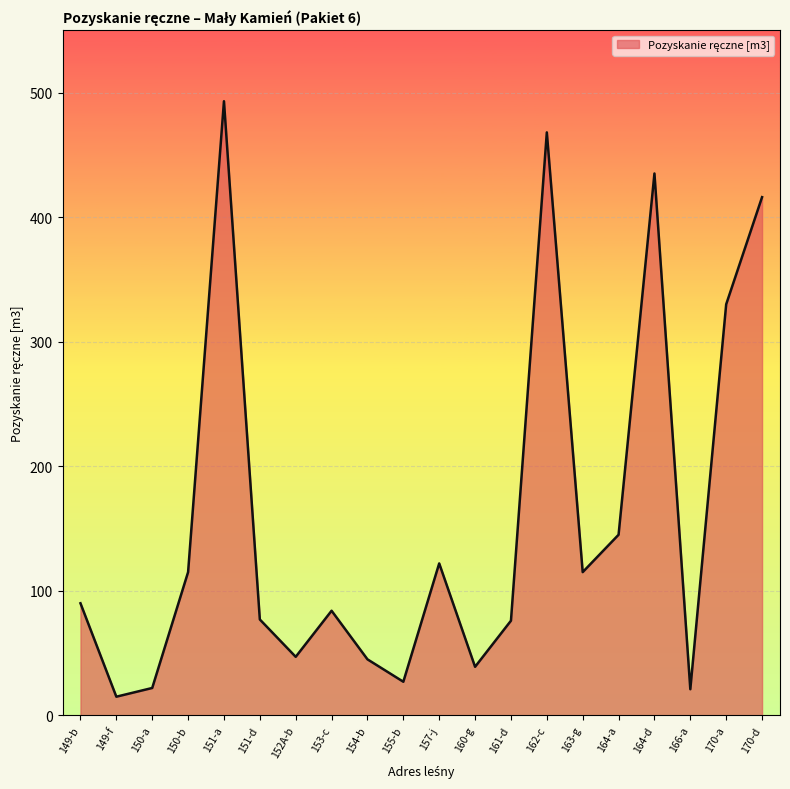

How many series are shown in this chart?

1